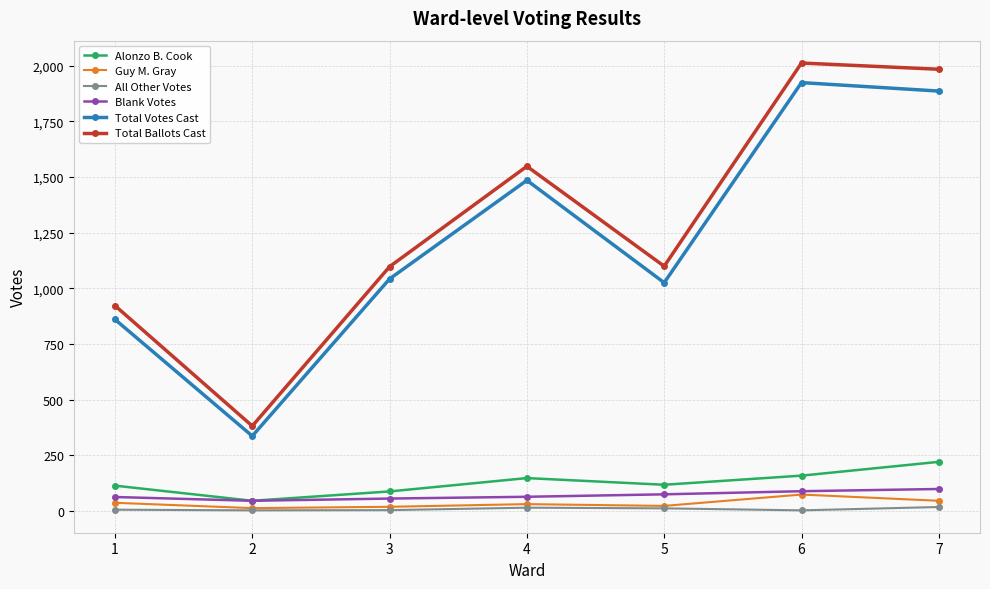

Is this an area chart (filled region under the line)?

No